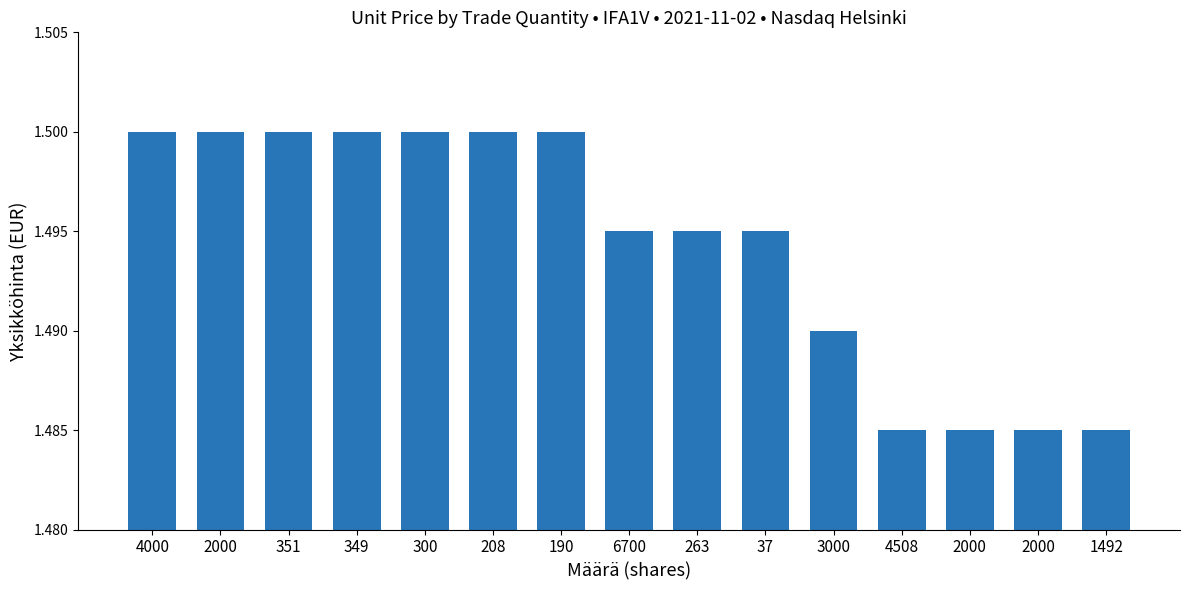

Which has a higher value, 4508 or 2000?

4508